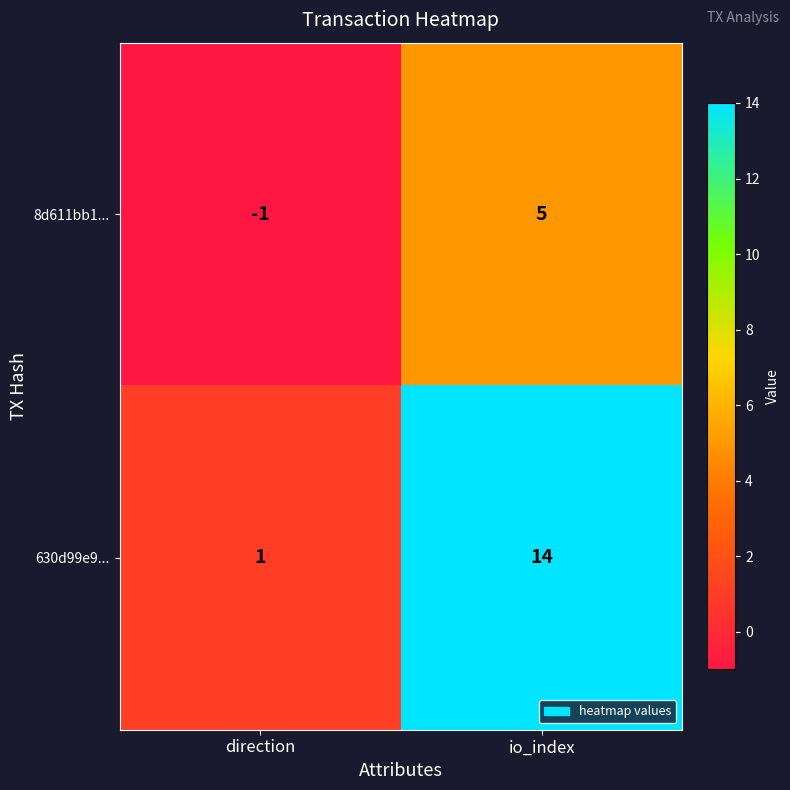

At how many categories does at least one series exceed 11?

1